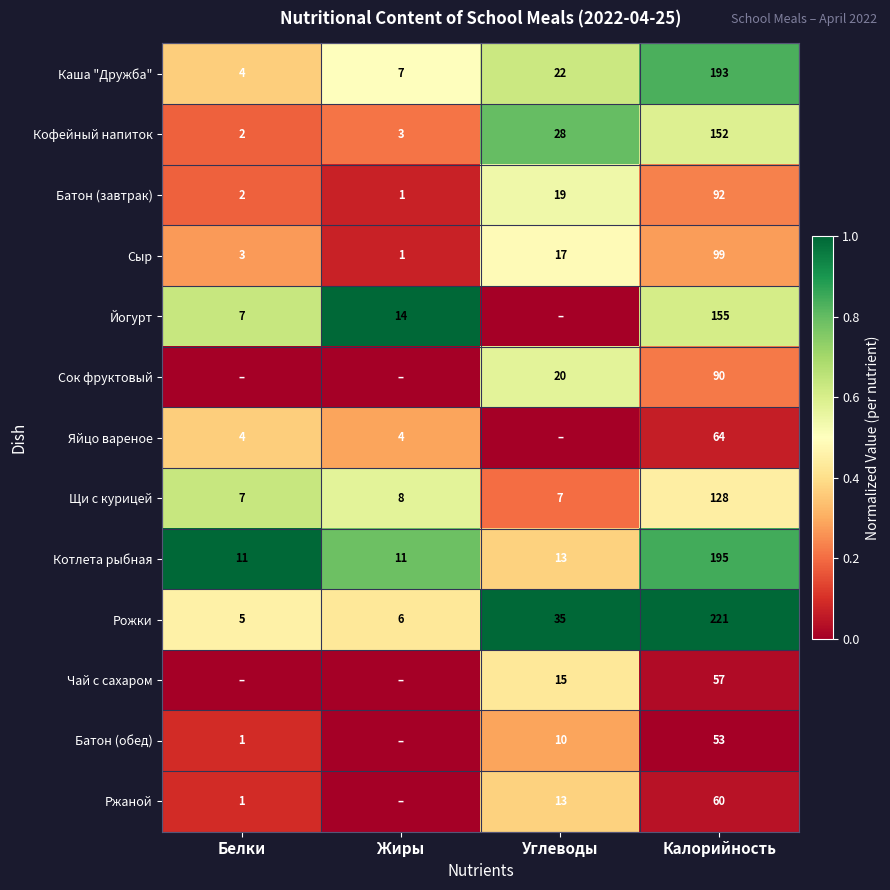

Which category has the lowest value in the Каша "Дружба" series?

Белки